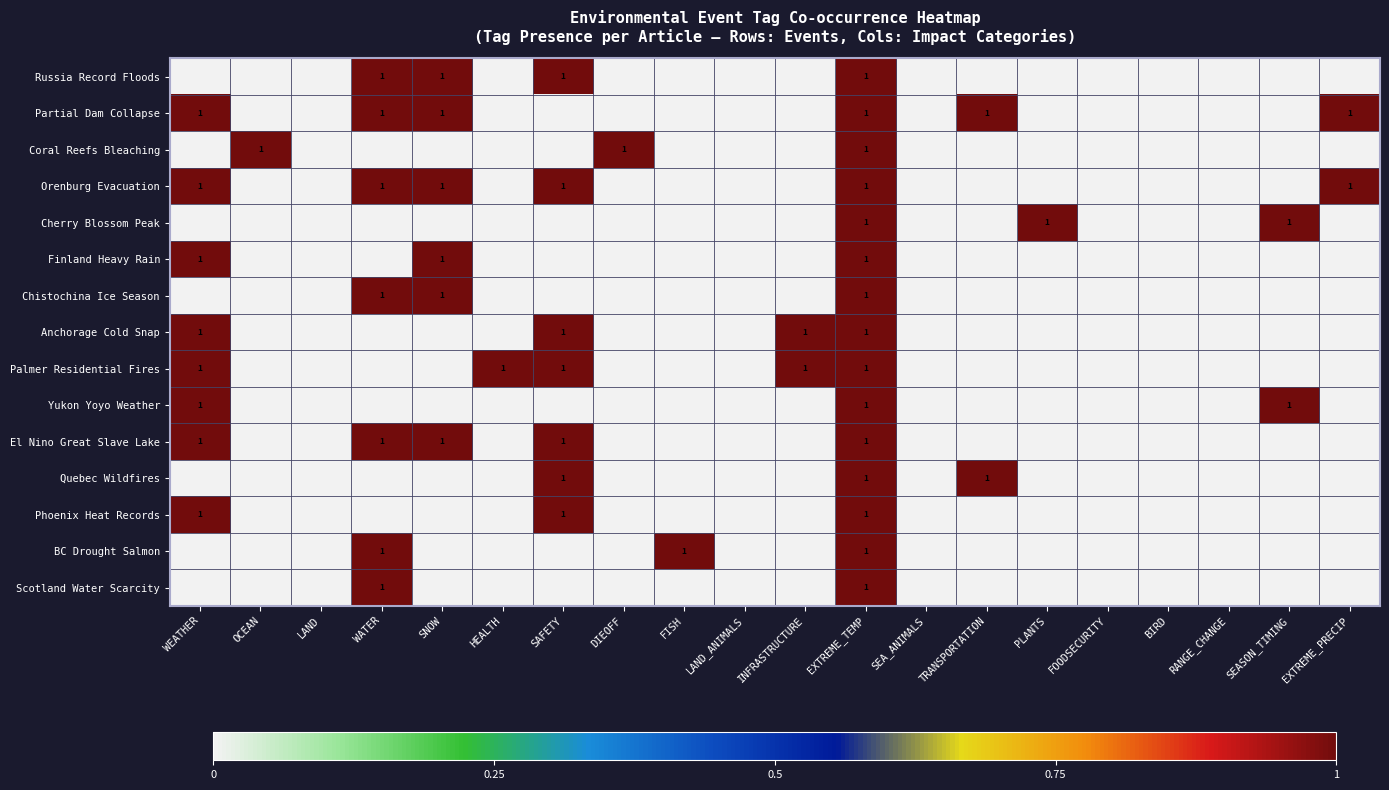

What is the total value across all series at EXTREME_TEMP?

15